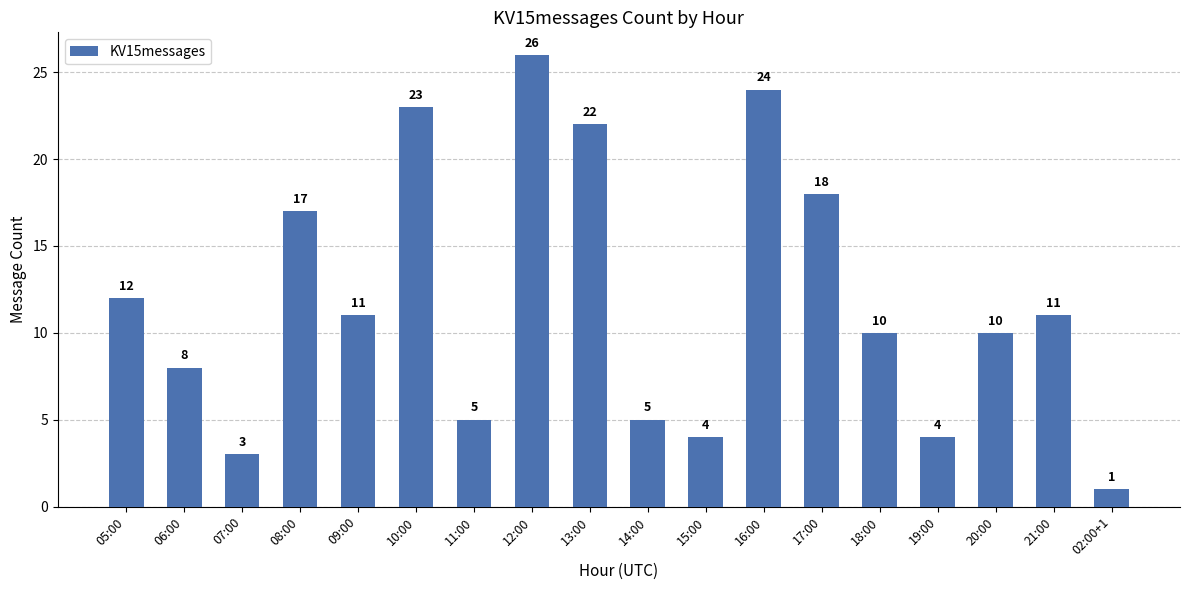

True or false: the data shows 7 at 18:00.

False